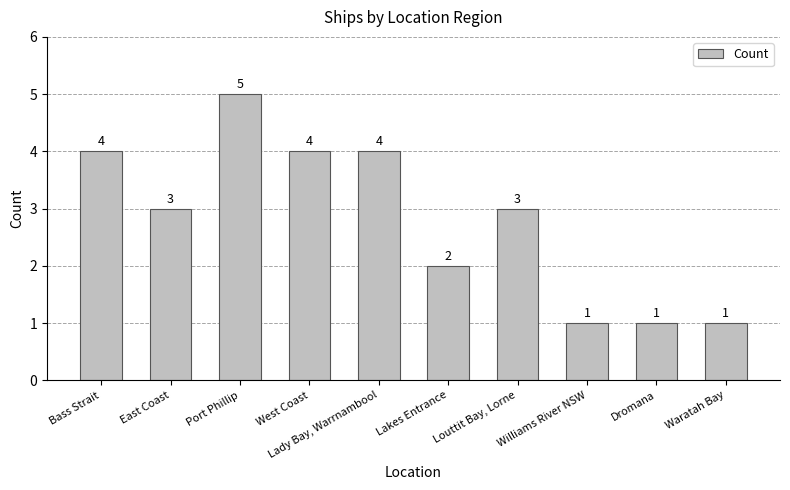

What is the change in value from East Coast to Williams River NSW?

-2